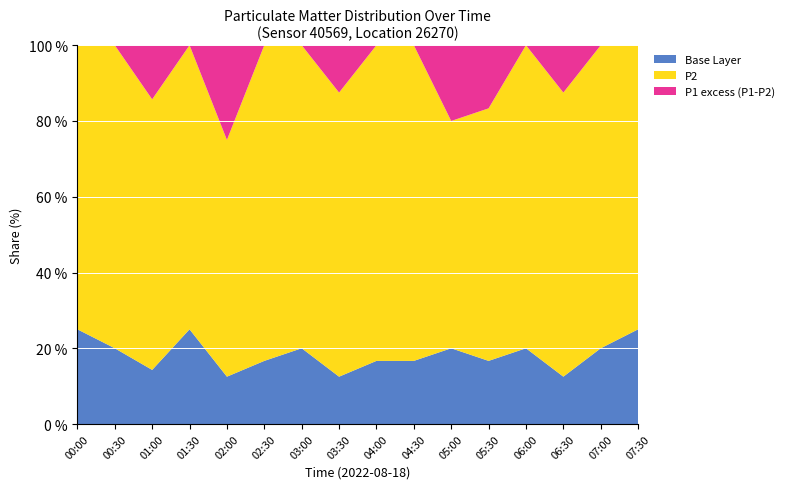

What is the total value across all series at 04:00?

100.0